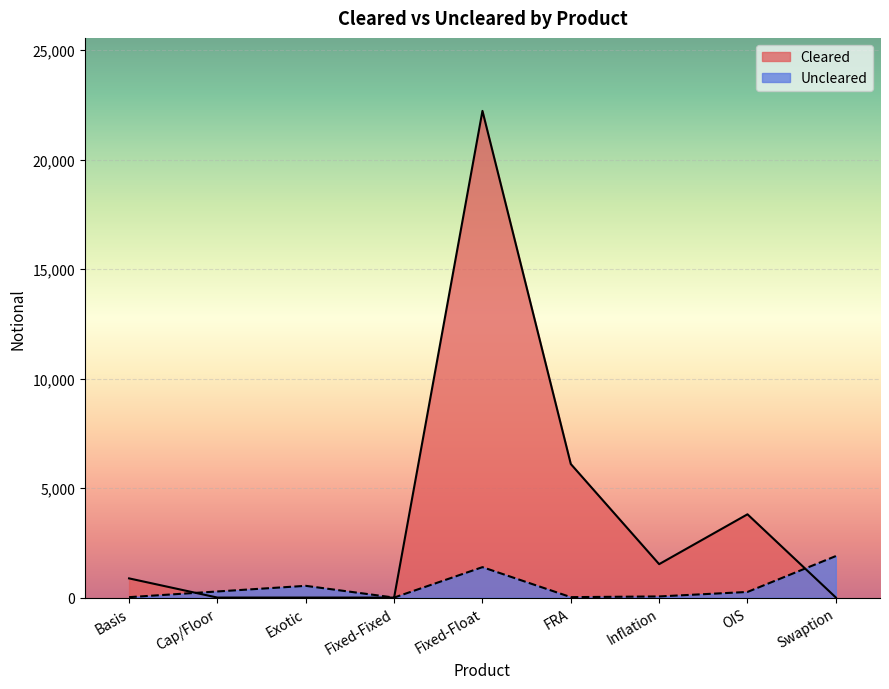

Is it true that Uncleared equals 361 at OIS?

False